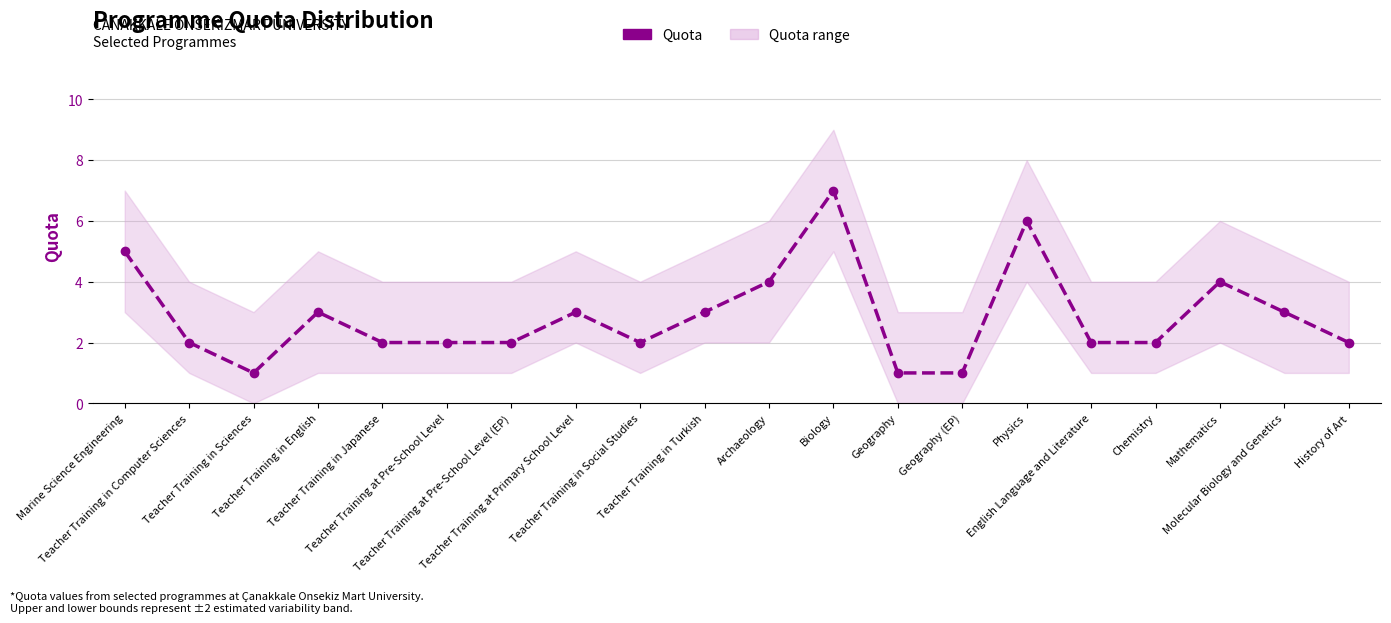

What is the label of the 15th point from the right?

Teacher Training at Pre-School Level